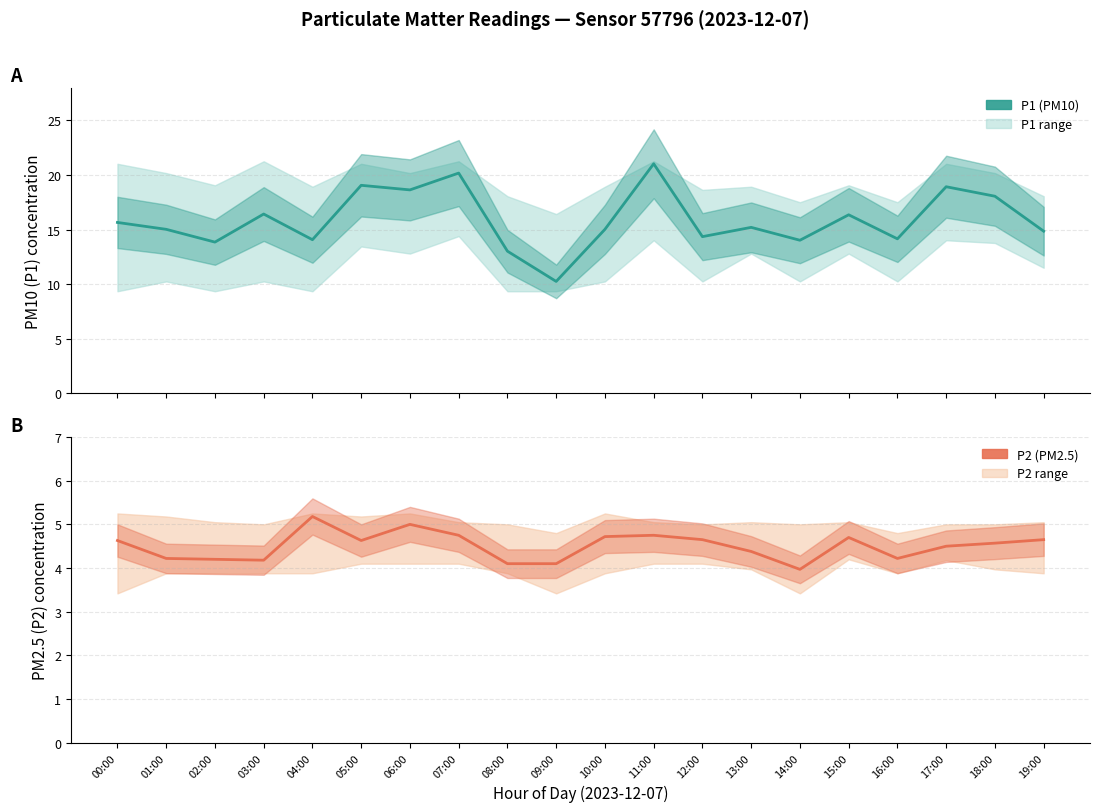

Where is P2 nearest to the value 4?

14:00